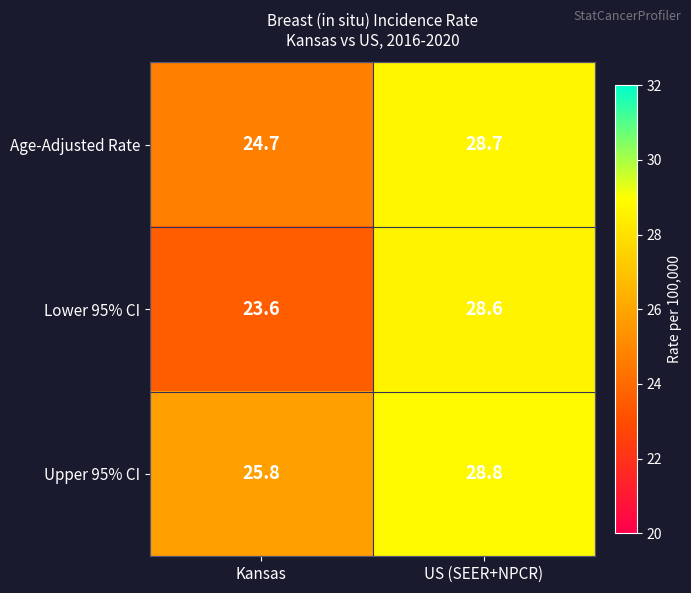

Reading left to right, what are all the values shown in this chart?

Age-Adjusted Rate: Kansas=24.7	US (SEER+NPCR)=28.7
Lower 95% CI: Kansas=23.6	US (SEER+NPCR)=28.6
Upper 95% CI: Kansas=25.8	US (SEER+NPCR)=28.8